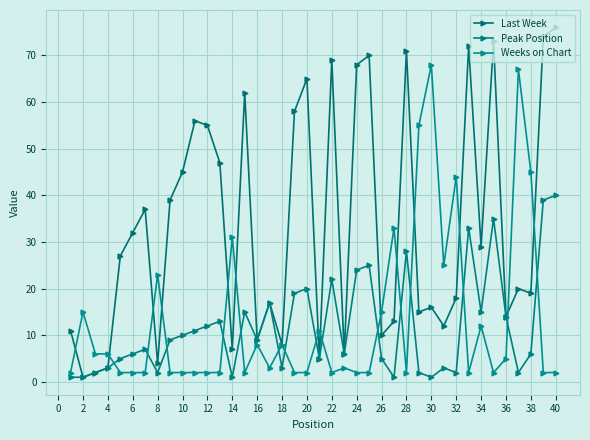

True or false: Last Week has more than 0 interior local peaks.

True